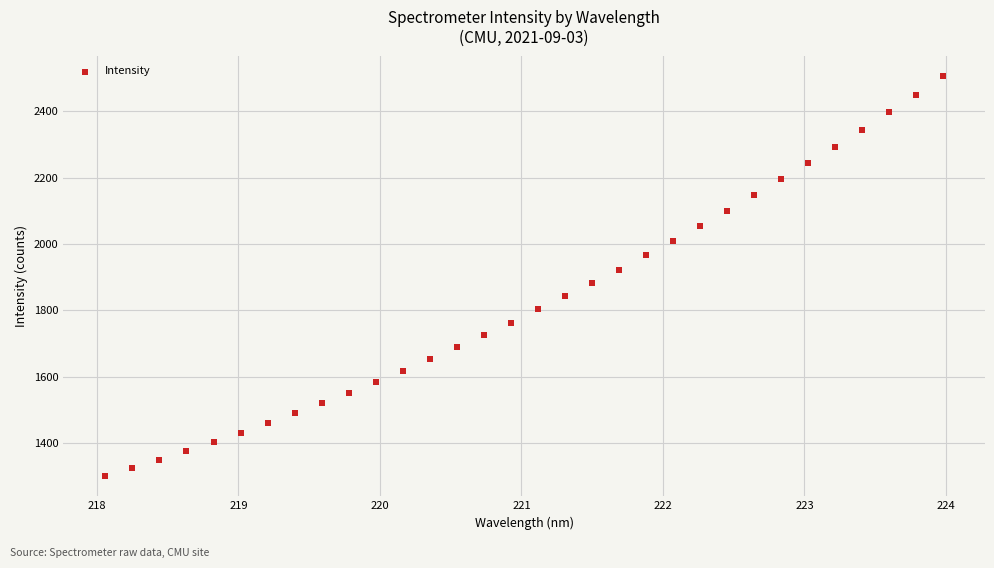

What is the range of X values (max minus min)?

5.9